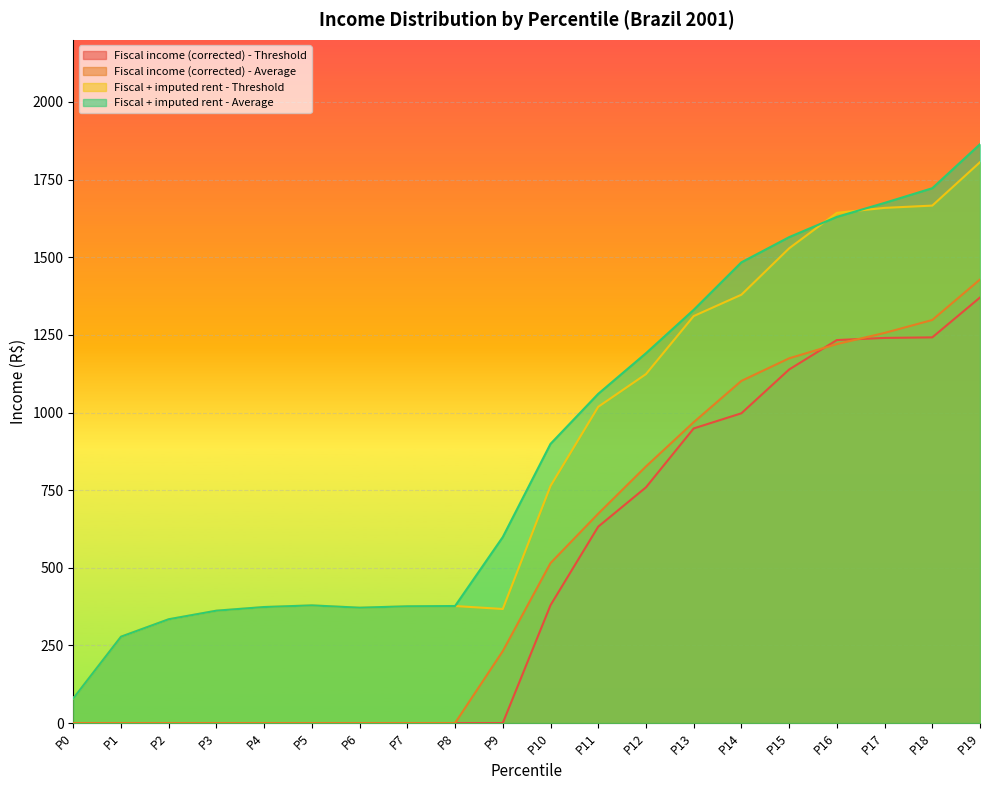

At which label does Fiscal + imputed rent - Threshold reach its peak?

P19